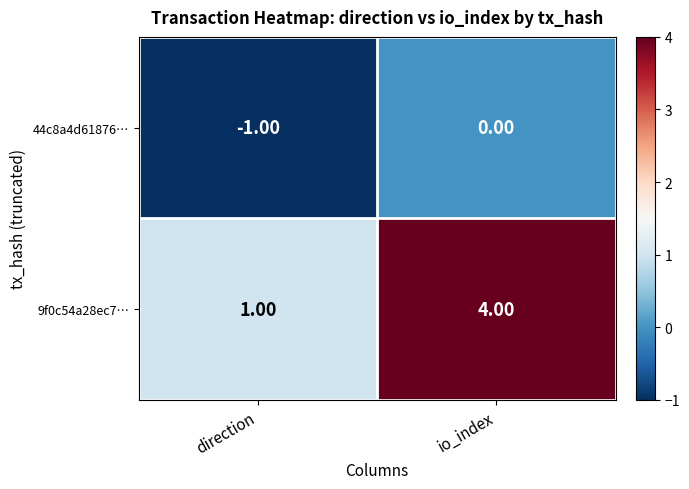

Which series changed the most between direction and io_index?

9f0c54a28ec7…